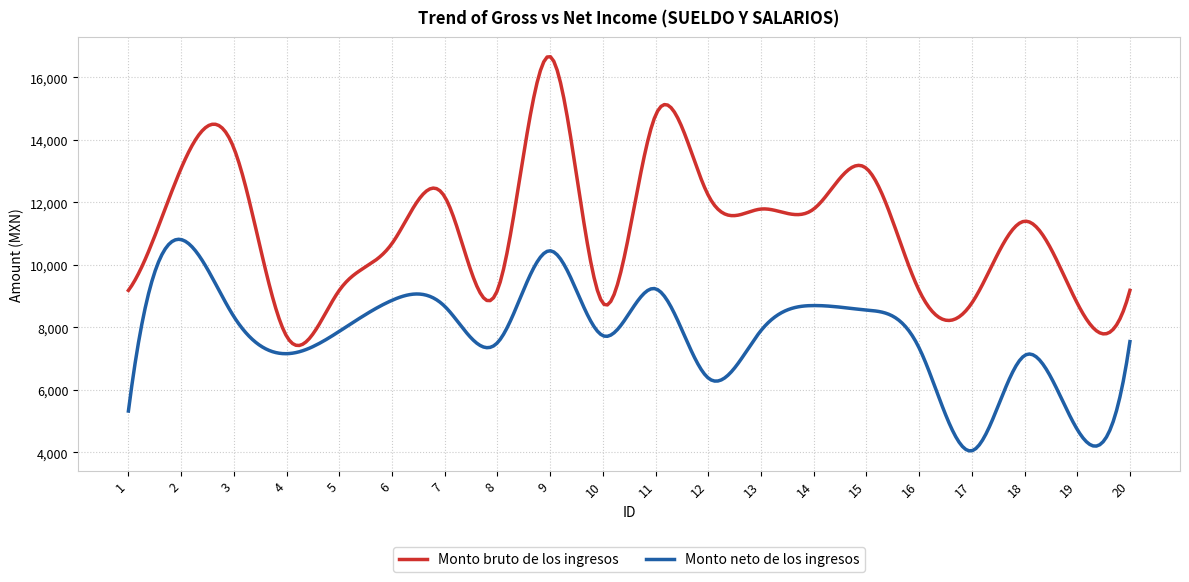

What is the highest value of the Monto bruto de los ingresos series?

16663.6